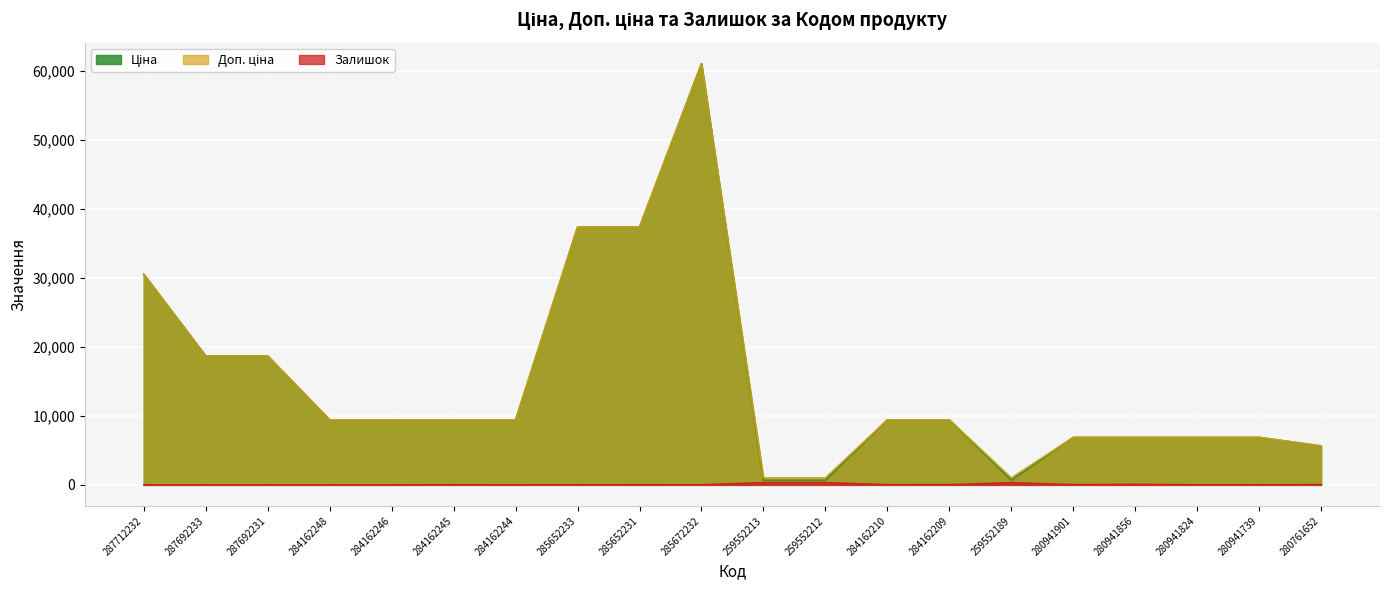

Rank the categories by Ціна value from lowest to highest.

259552213, 259552212, 259552189, 280761652, 280941901, 280941856, 280941824, 280941739, 284162248, 284162246, 284162245, 284162244, 284162210, 284162209, 287692233, 287692231, 287712232, 285652233, 285652231, 285672232